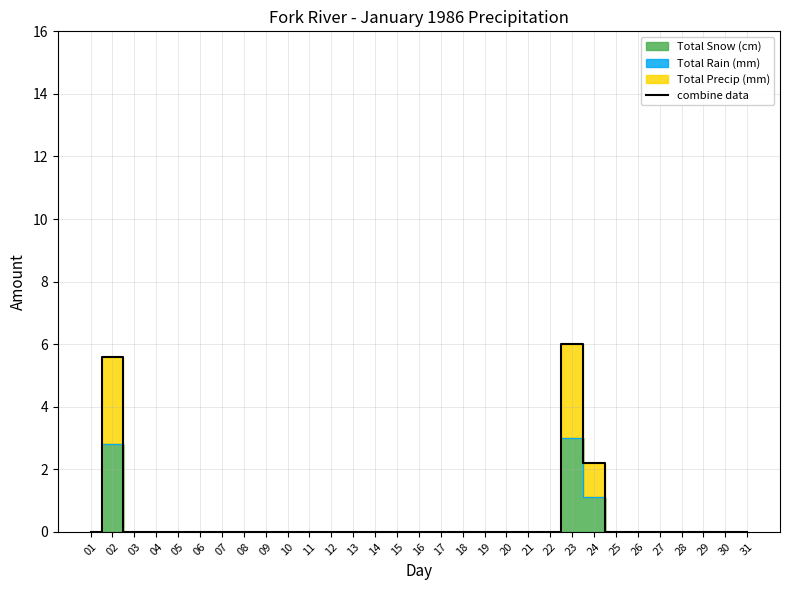

How many positive values are there?

3